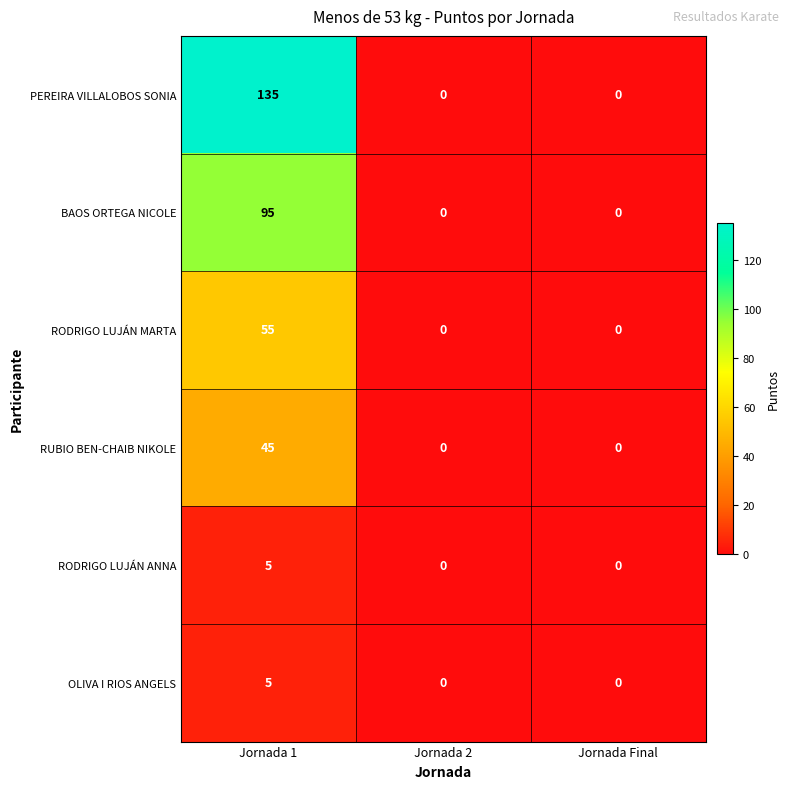

What is the average value of the BAOS ORTEGA NICOLE series?

32